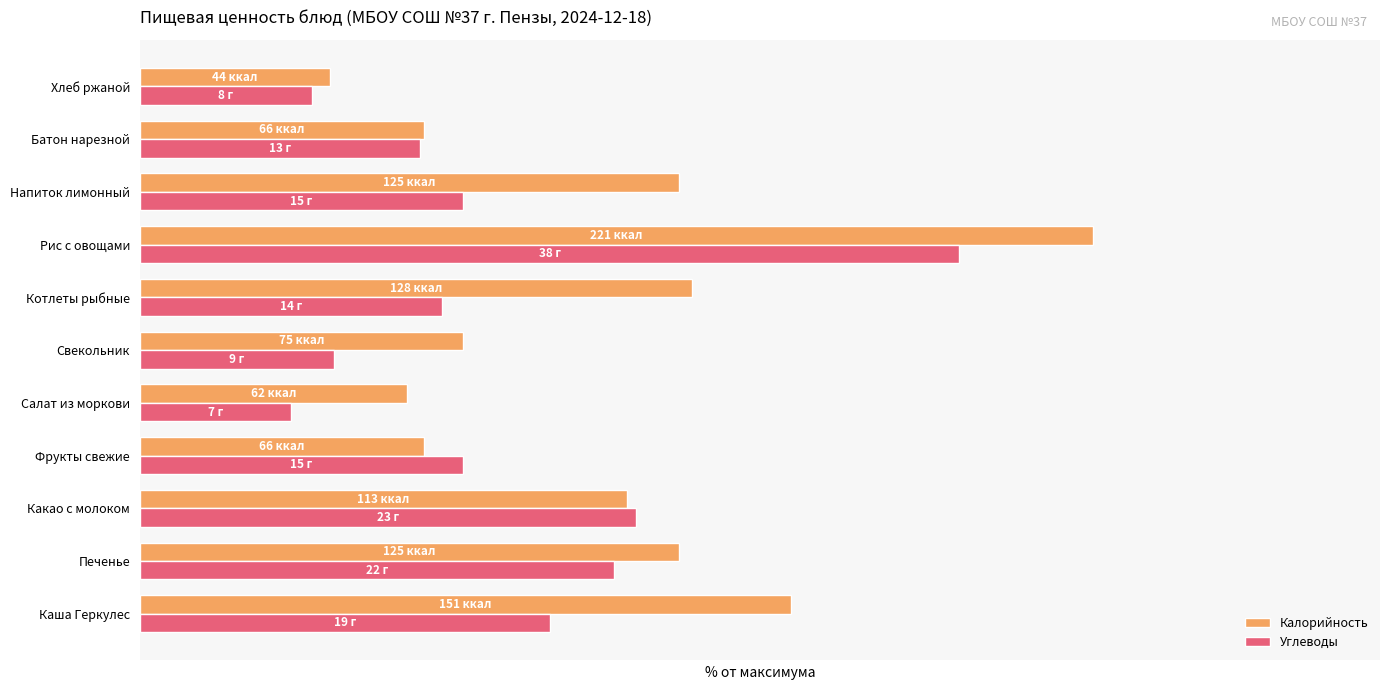

At which label does Углеводы reach its peak?

Рис с овощами